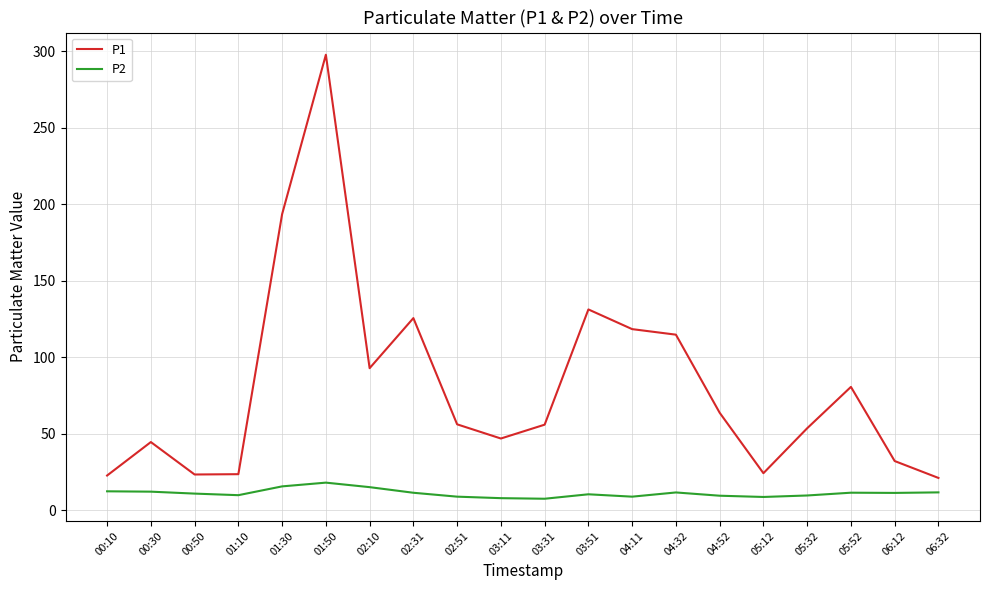

Is it true that P1 equals 160.3 at 02:10?

False